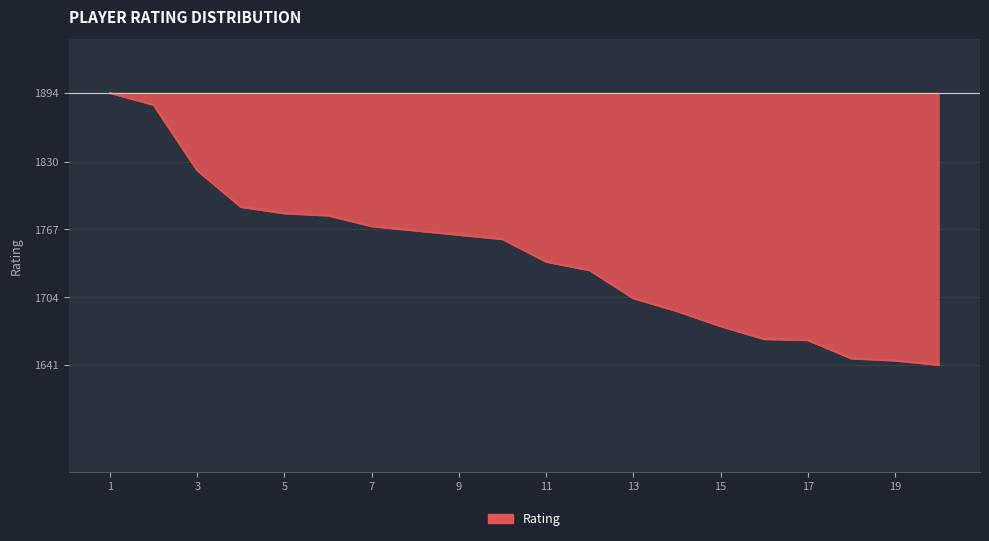

What is the maximum value shown in the chart?

1894